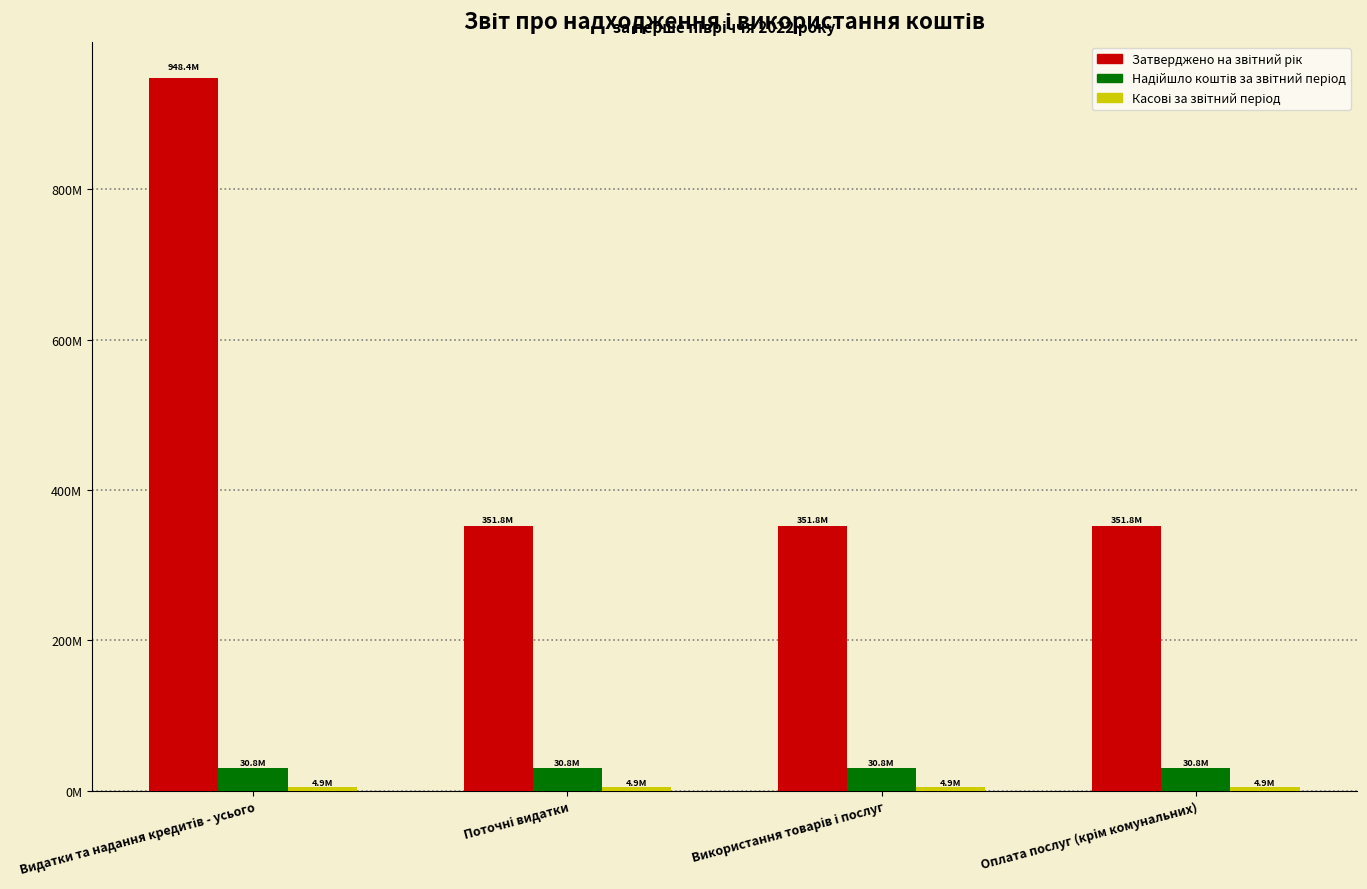

Where is Касові за звітний період nearest to the value 4929031?

Видатки та надання кредитів - усього